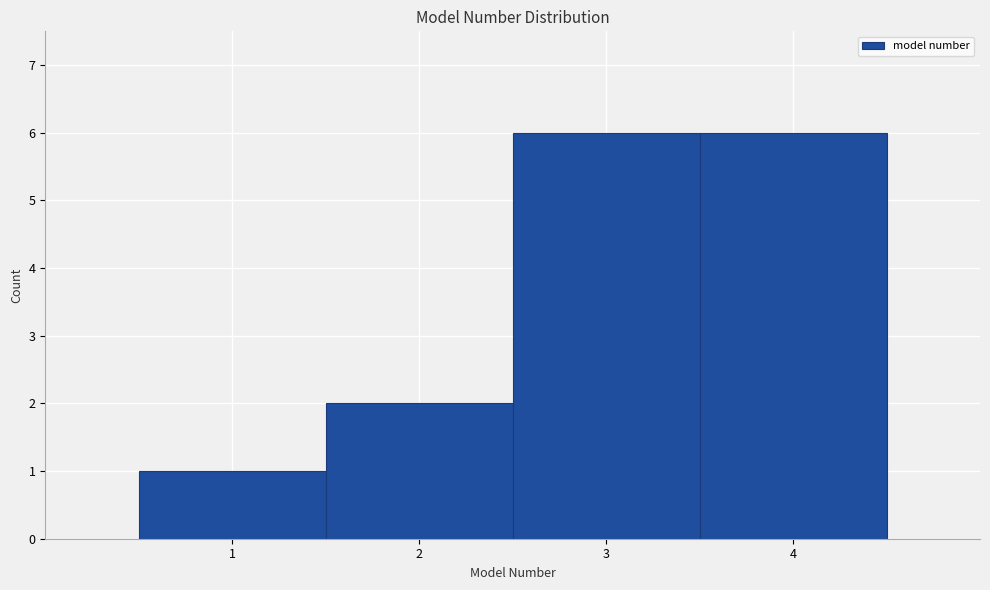

Reading left to right, transcribe this chart: for each bar, give the range it covers on the x-axis and its height. The values are not printed on the chart, so give them approximately, as read against the axis.

0.5 to 1.5: 1
1.5 to 2.5: 2
2.5 to 3.5: 6
3.5 to 4.5: 6